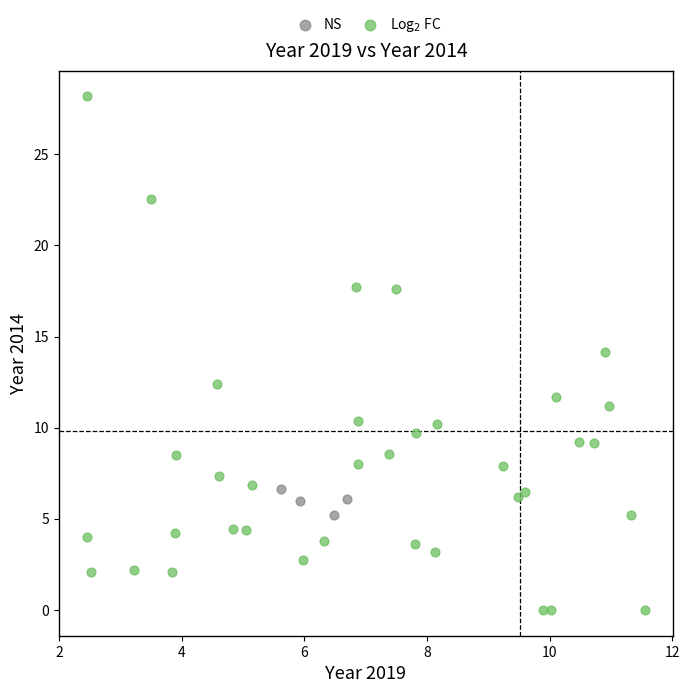

Which series has the widest spread of Y values?

Log$_2$ FC